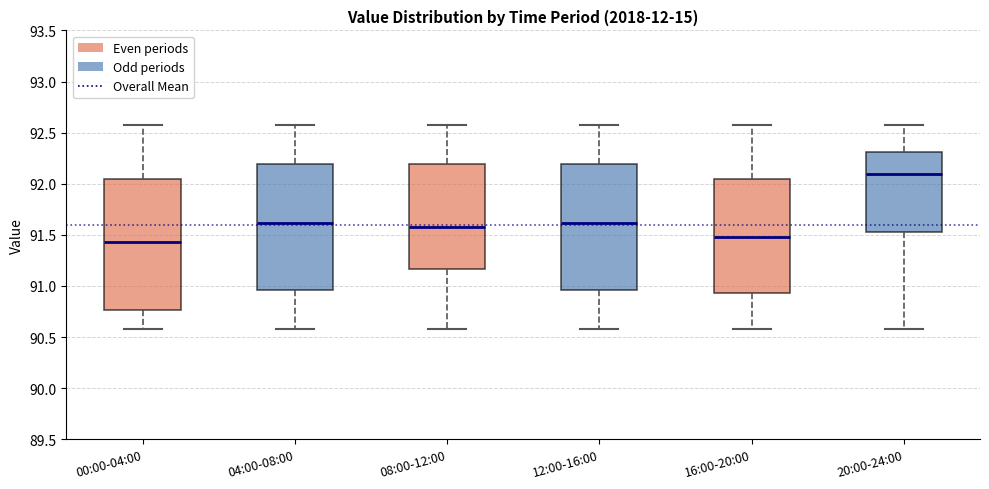

Reading left to right, read every box against the y-axis: the position of its median line, the range the box covers, and the ends of its whiskers. The values are not printed on the chart, so give them approximately, as read against the axis.

00:00-04:00: median 91.45, box 90.75 to 92.05, whiskers 90.60 to 92.55
04:00-08:00: median 91.60, box 90.95 to 92.20, whiskers 90.60 to 92.55
08:00-12:00: median 91.60, box 91.15 to 92.20, whiskers 90.60 to 92.55
12:00-16:00: median 91.60, box 90.95 to 92.20, whiskers 90.60 to 92.55
16:00-20:00: median 91.50, box 90.95 to 92.05, whiskers 90.60 to 92.55
20:00-24:00: median 92.10, box 91.55 to 92.30, whiskers 90.60 to 92.55